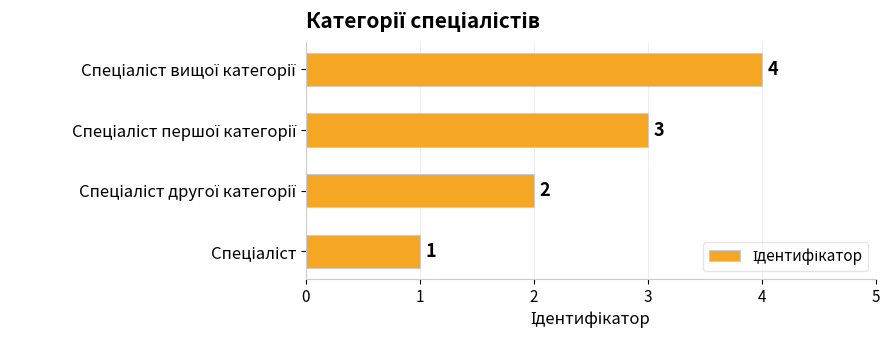

What is the greatest value displayed?

4